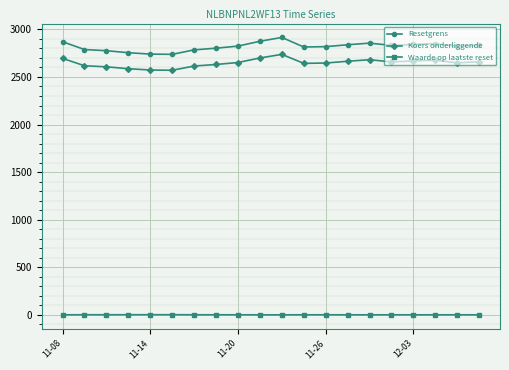

What is the average value of the Waarde op laatste reset series?

1.8